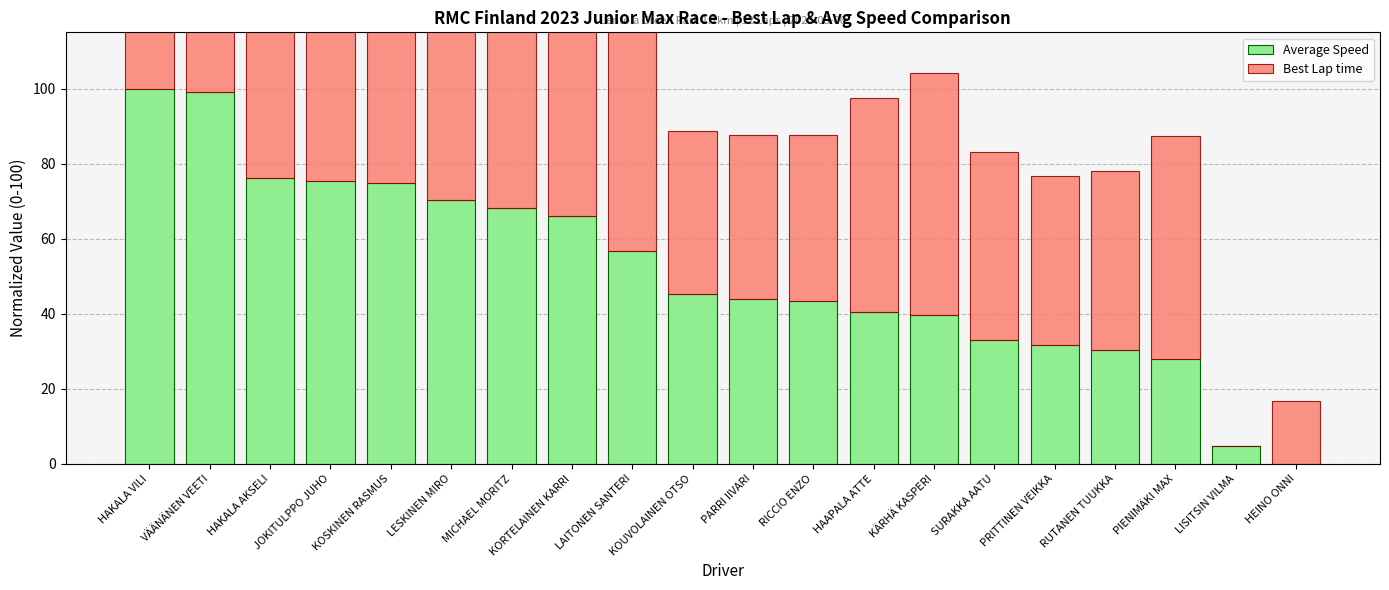

What is the label of the 14th bar from the left?

KÄRHÄ KASPERI